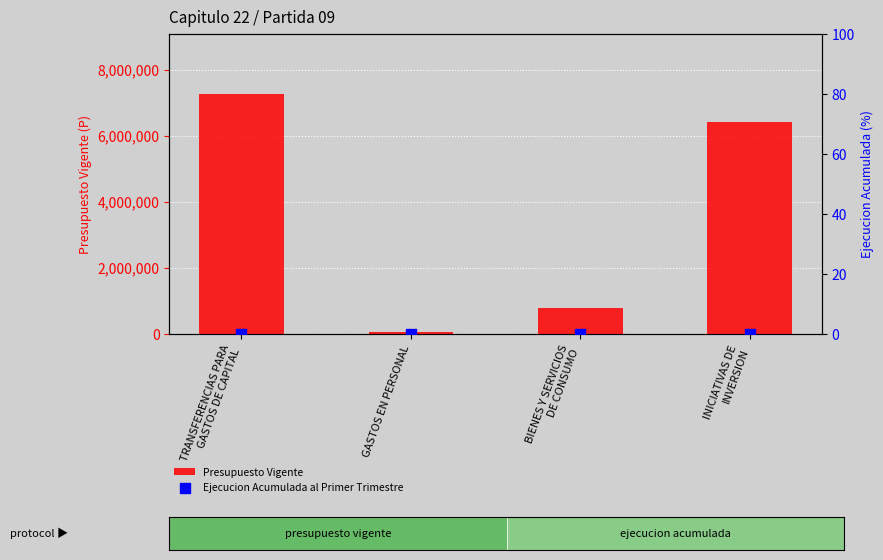

What is the total value across all series at TRANSFERENCIAS PARA
GASTOS DE CAPITAL?

7272350